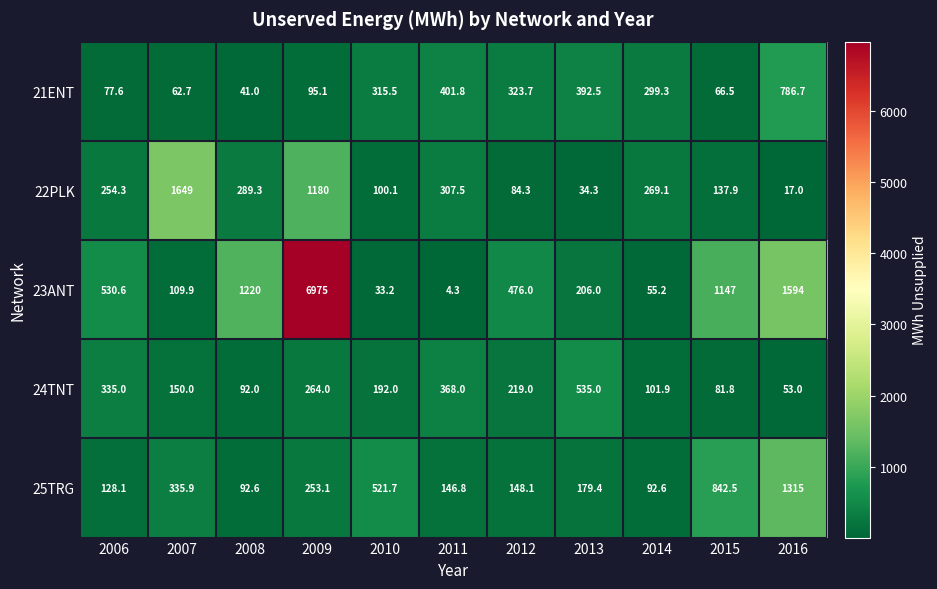

At which category is the sum across all series the highest?

2009